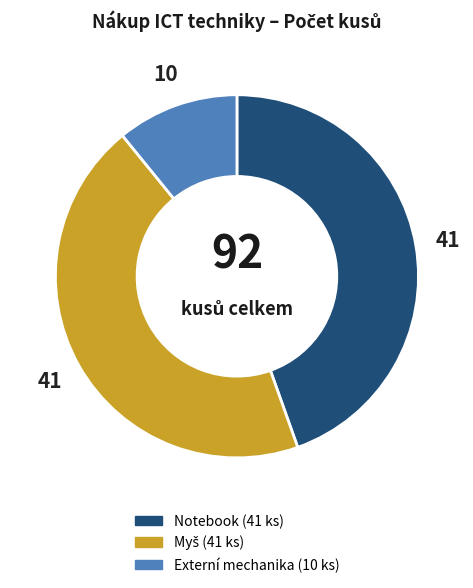

Which slice is the smallest?

Externí mechanika